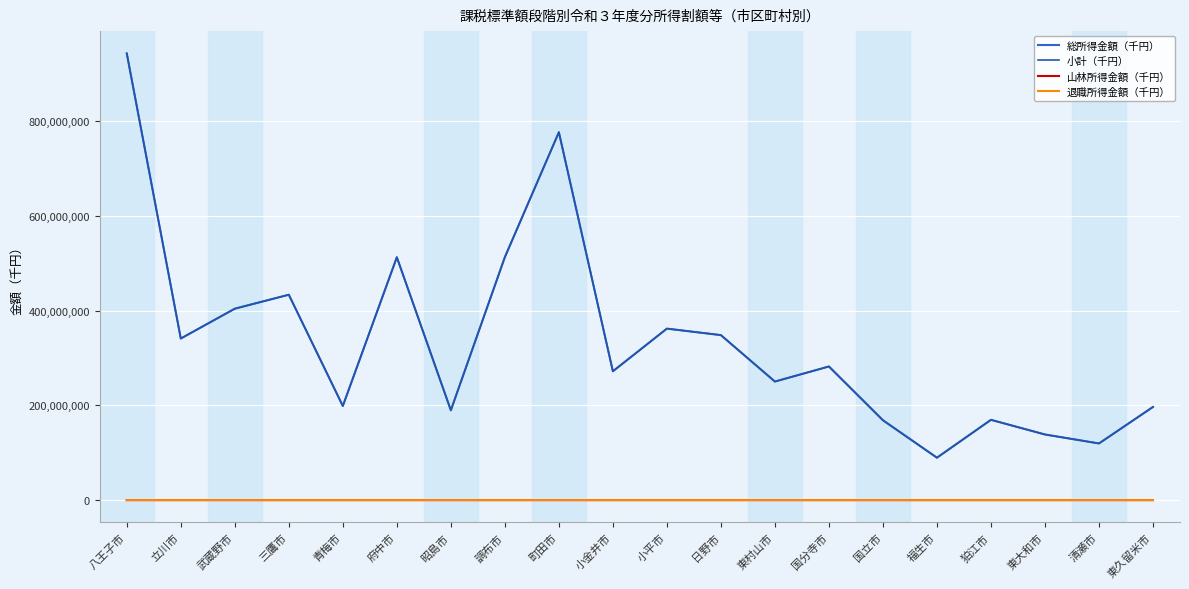

Which series changed the most between 八王子市 and 小平市?

小計（千円）